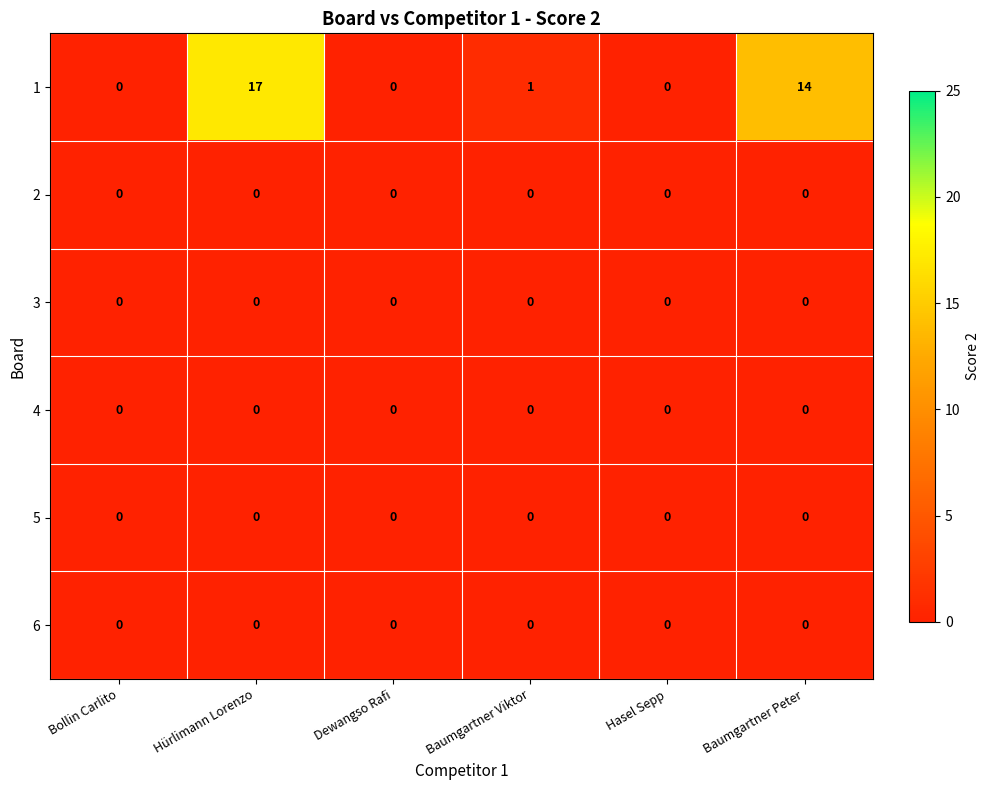

Which series has the largest total across all categories?

1